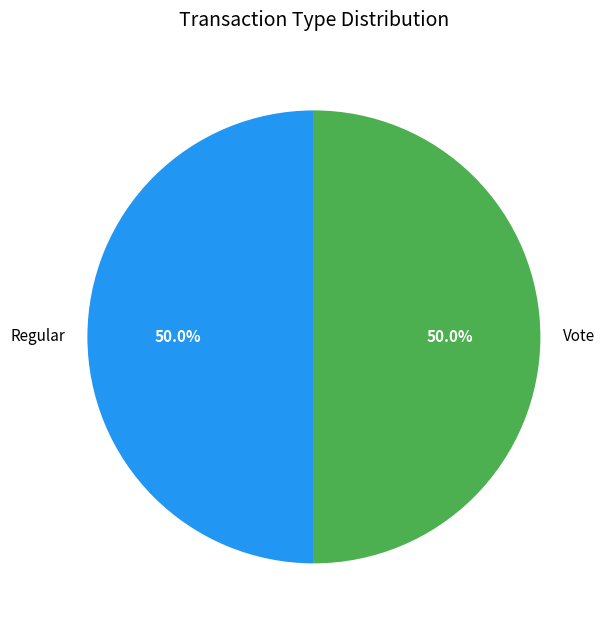

Combined, what portion of the pie is Regular and Vote?

100.0%